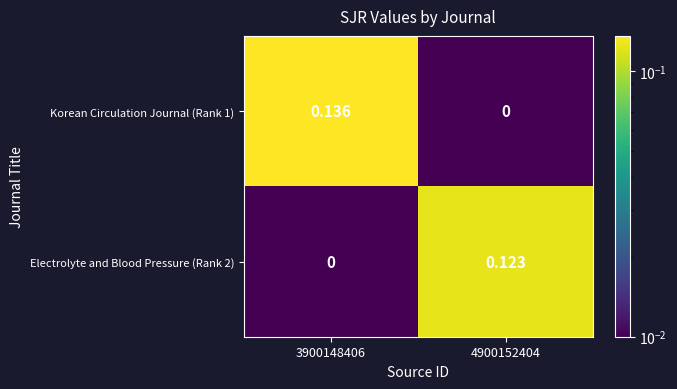

Rank the series by their maximum value, from highest to lowest.

Korean Circulation Journal (Rank 1), Electrolyte and Blood Pressure (Rank 2)